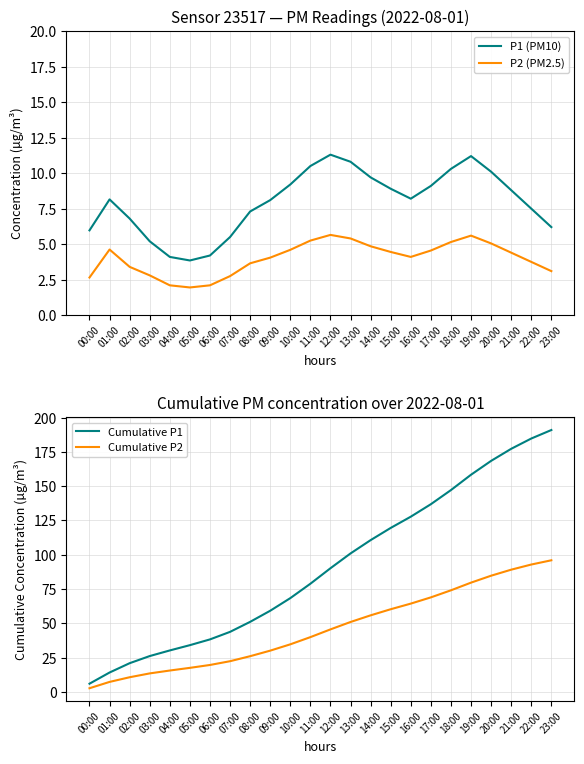

What is the label of the 9th point from the left?

08:00